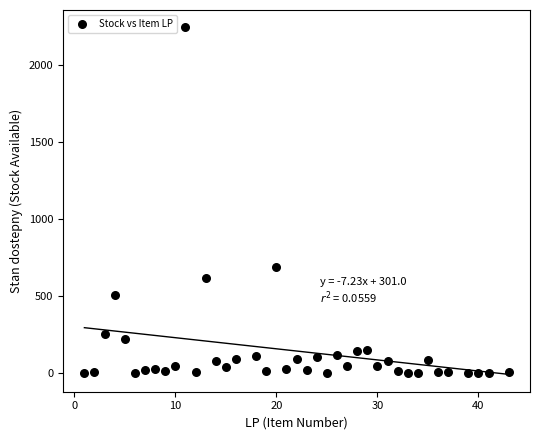

What is the range of Y values (max minus min)?

2247